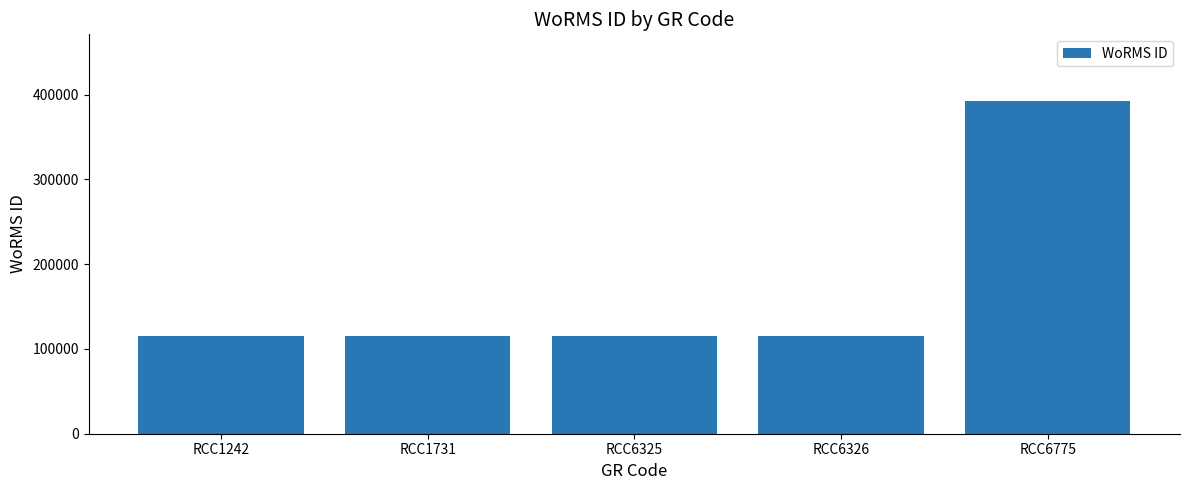

At which category does the chart reach its peak across all series?

RCC6775